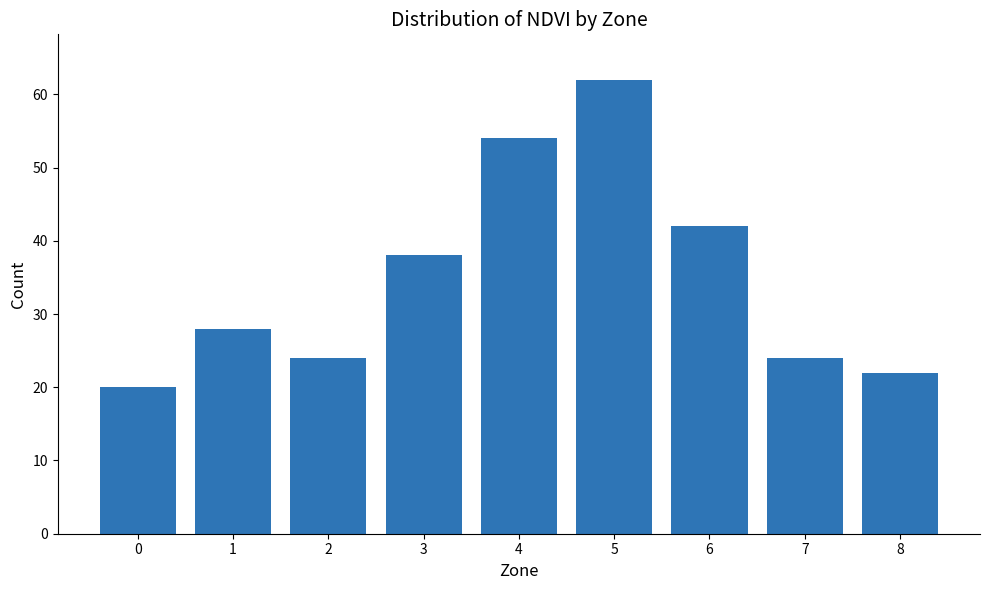

What is the sum of the values at 3 and 6?

80